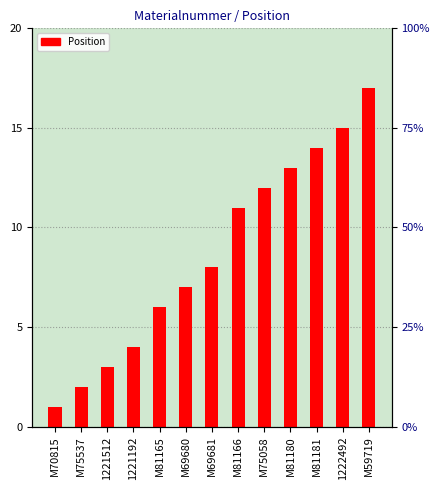

Rank the categories by value from highest to lowest.

M59719, 1222492, M81181, M81180, M75058, M81166, M69681, M69680, M81165, 1221192, 1221512, M75537, M70815